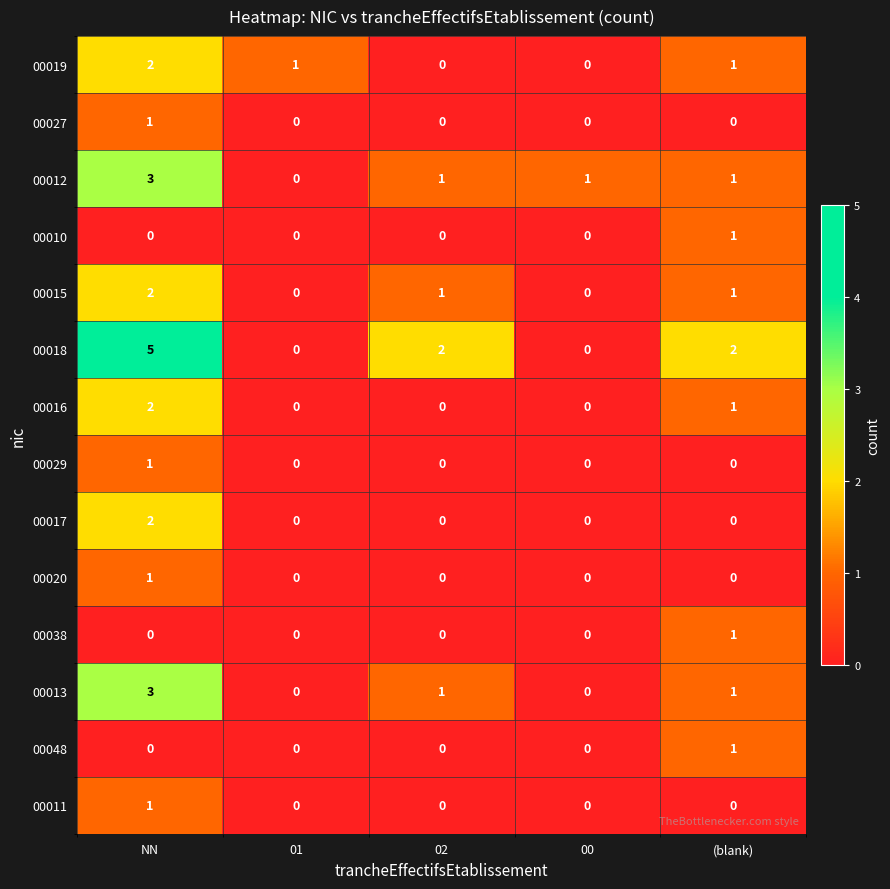

How many data points does each series have?

5